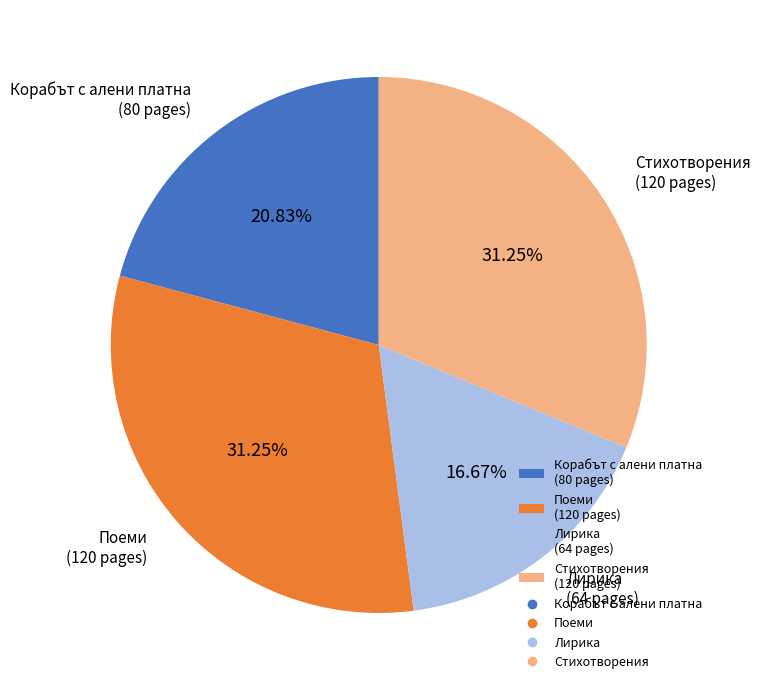

What is the ratio of the value at Стихотворения (120 pages) to the value at Поеми (120 pages)?

1.0